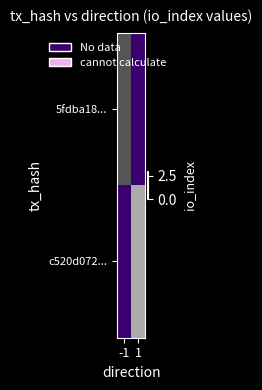

Between -1 and 1, which is larger?

1